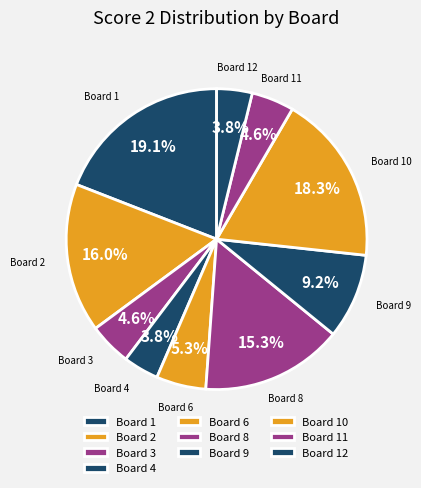

How many segments does this pie chart have?

10